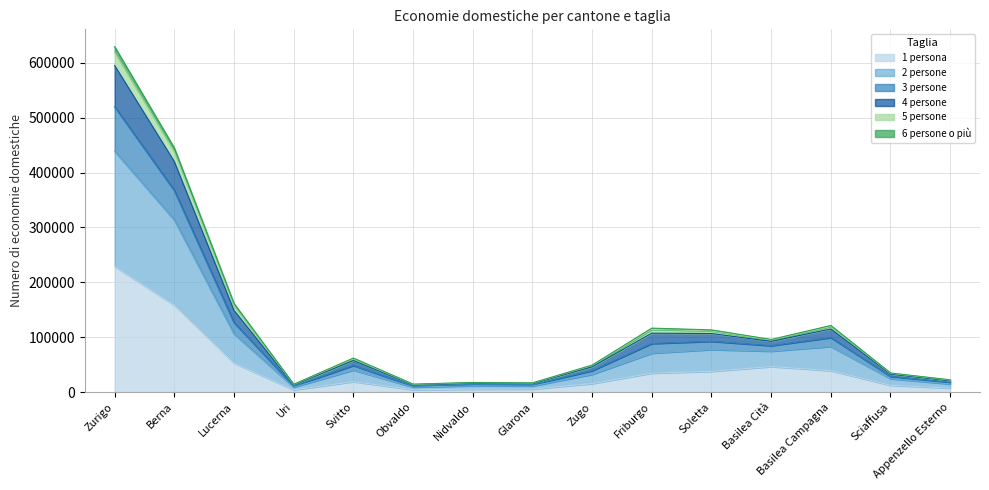

At which category is the sum across all series the highest?

Zurigo